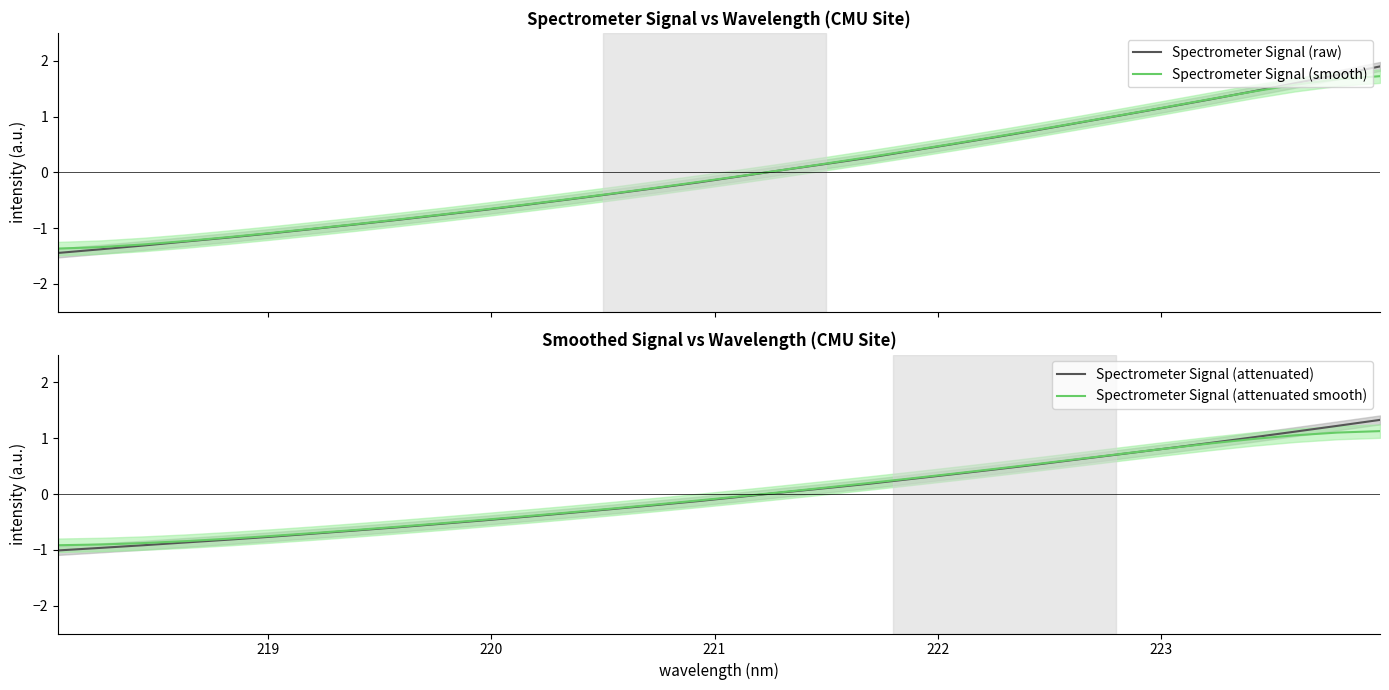

What is the minimum value for Spectrometer Signal (smooth)?

-1.4